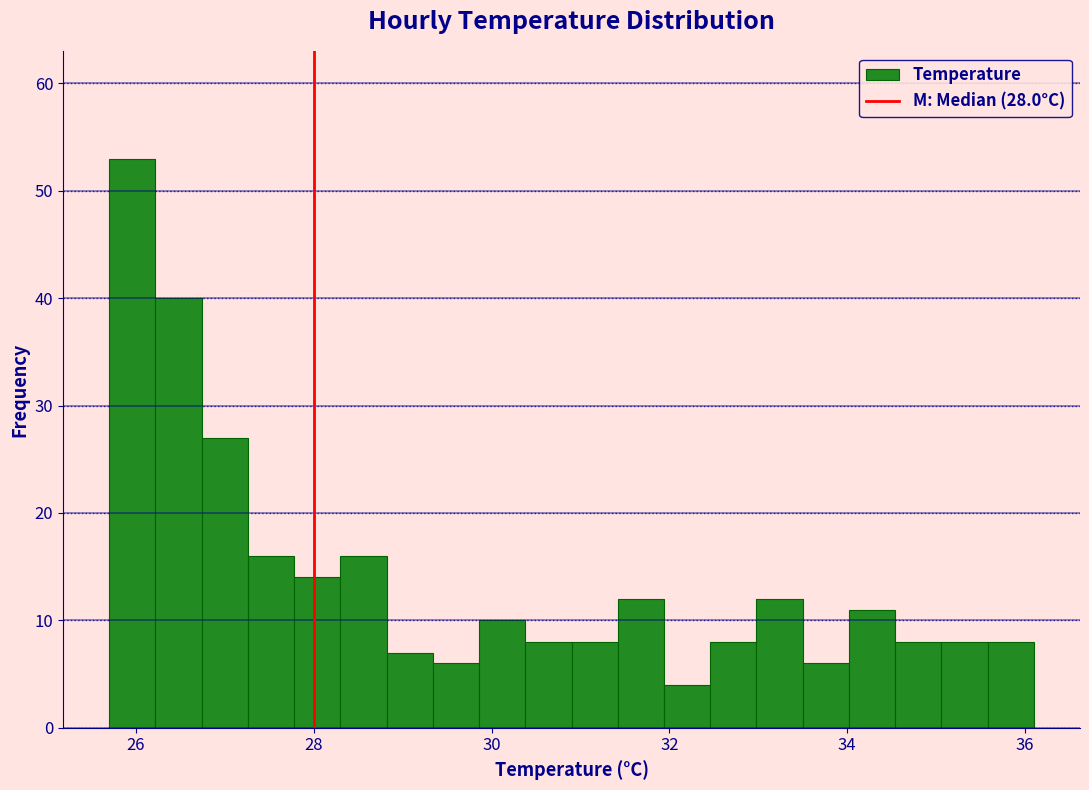

Around what value on the x-axis is the tallest bar? Give the approximate position of its centre, as read against the axis.

26.0